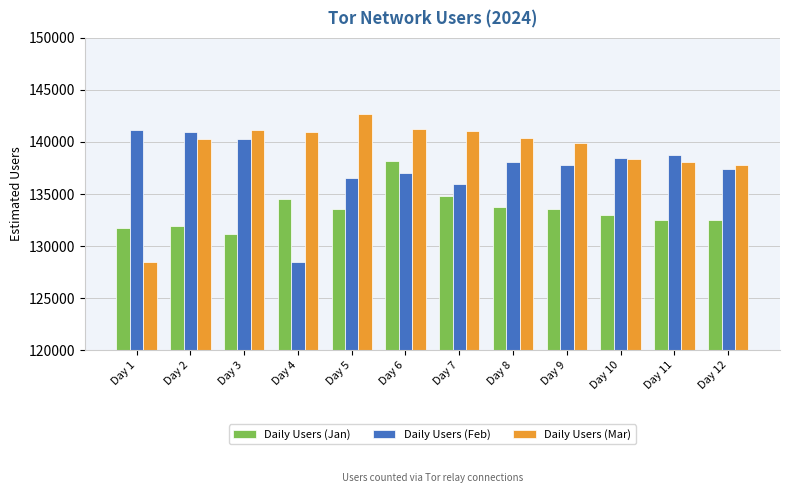

What is the difference between the highest and lowest values at Day 7?

6283